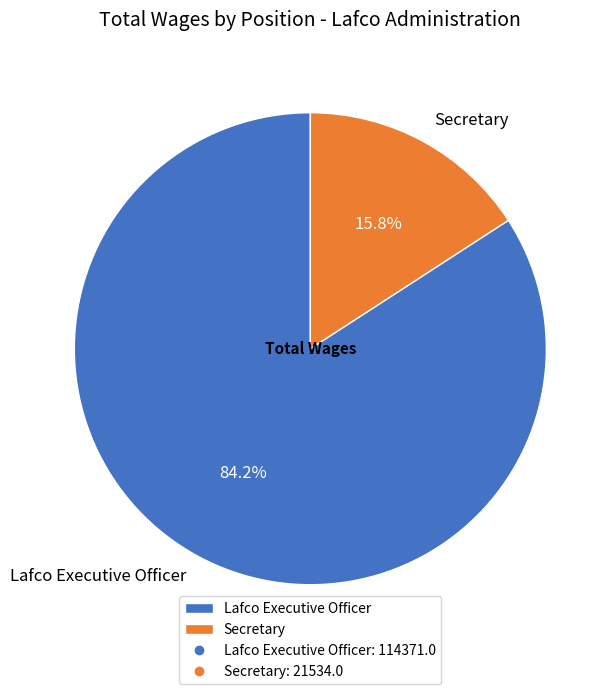

Rank the categories by value from lowest to highest.

Secretary, Lafco Executive Officer